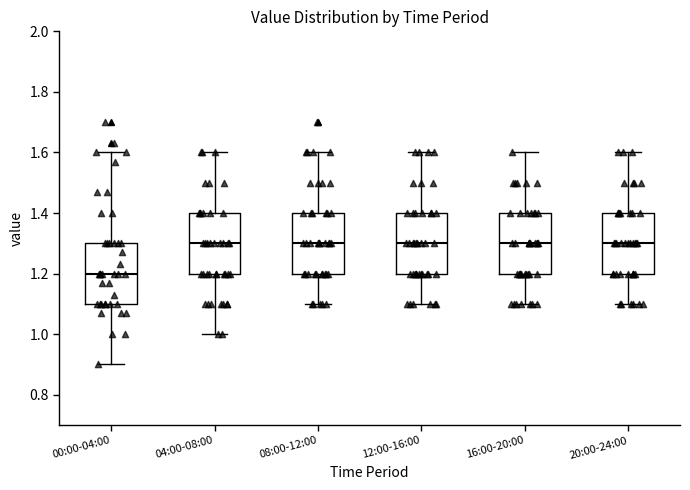

Which box's median line is the lowest?

00:00-04:00